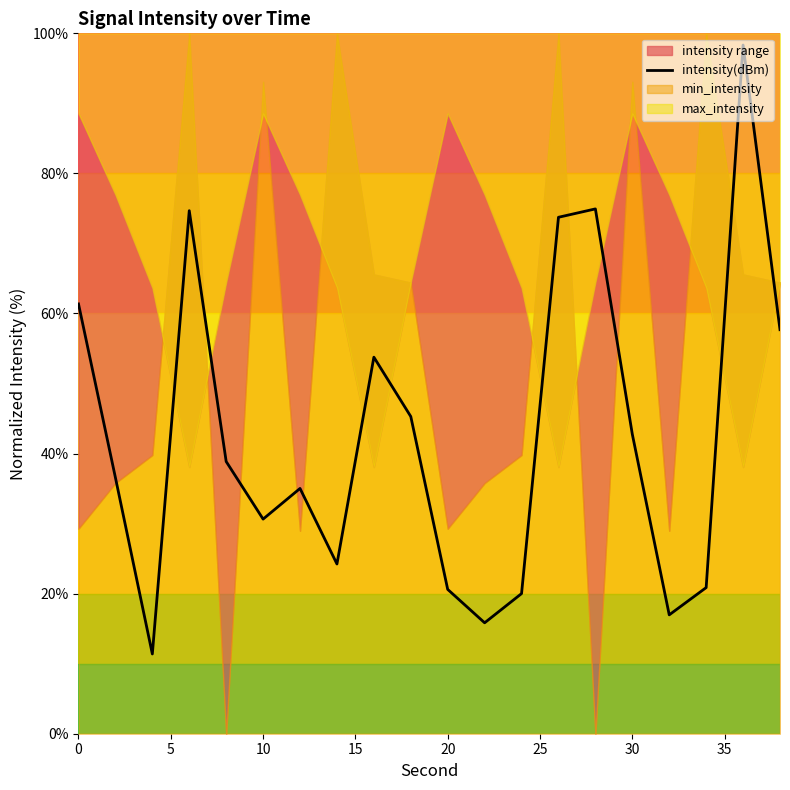

What is the highest value of the intensity(dBm) series?

98.3